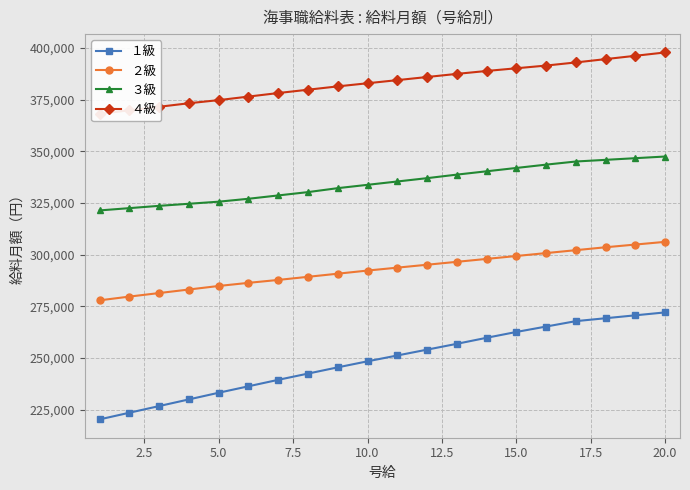

True or false: １級 and ３級 cross at least once.

False